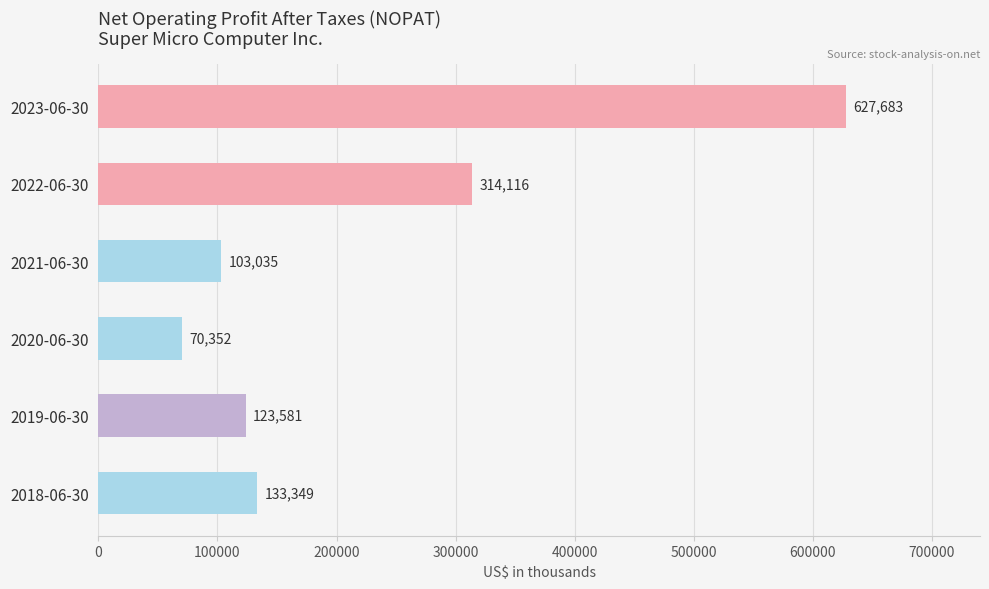

Which category has the lowest value across all series?

2020-06-30